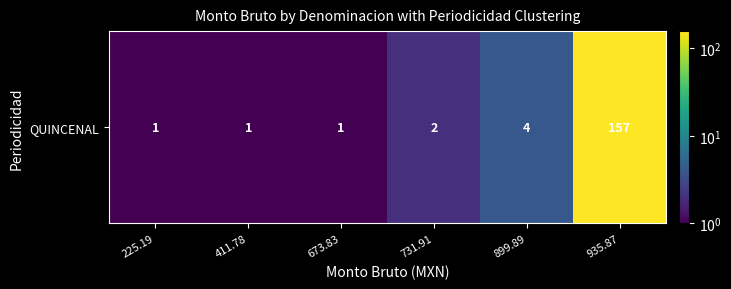

What is the difference between the maximum and second lowest values?

156